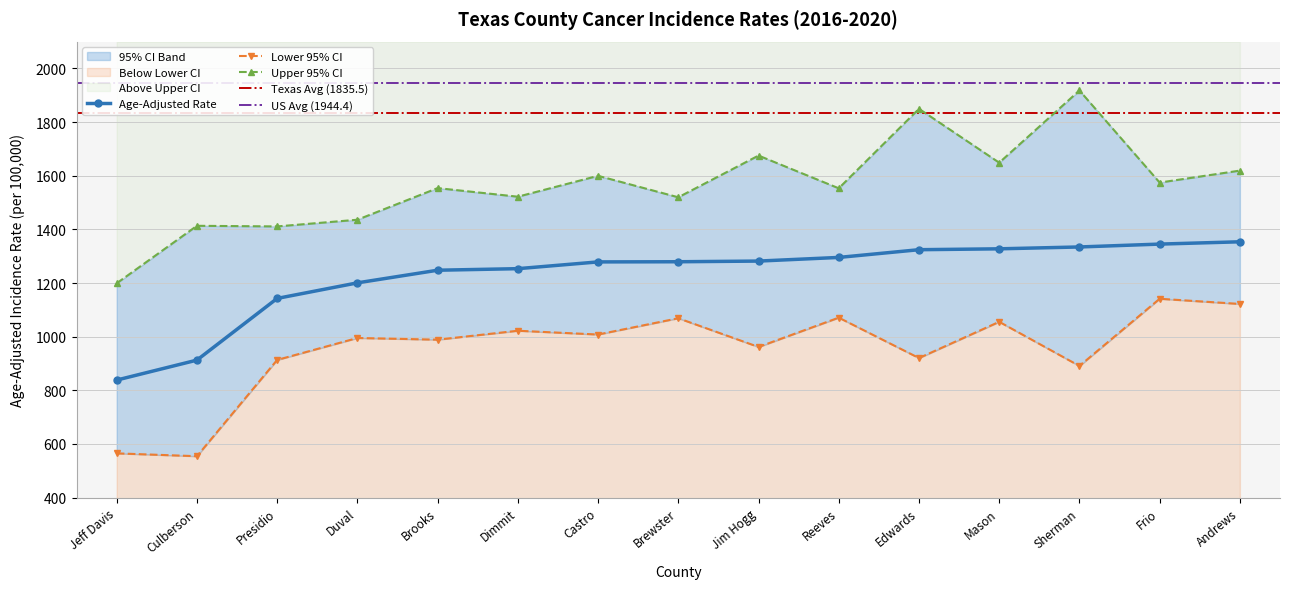

True or false: Lower 95% CI has more than 1 points higher than both neighbors.

True